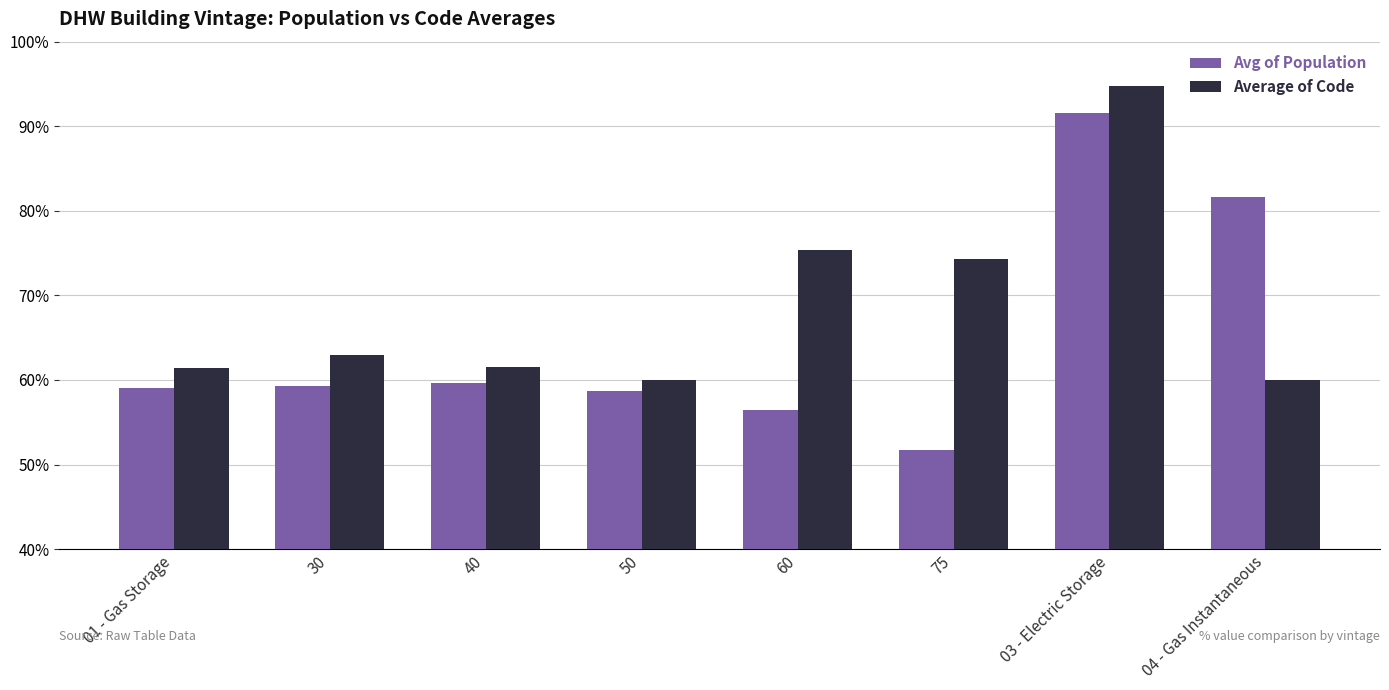

Which series has the widest spread of values?

Avg of Population